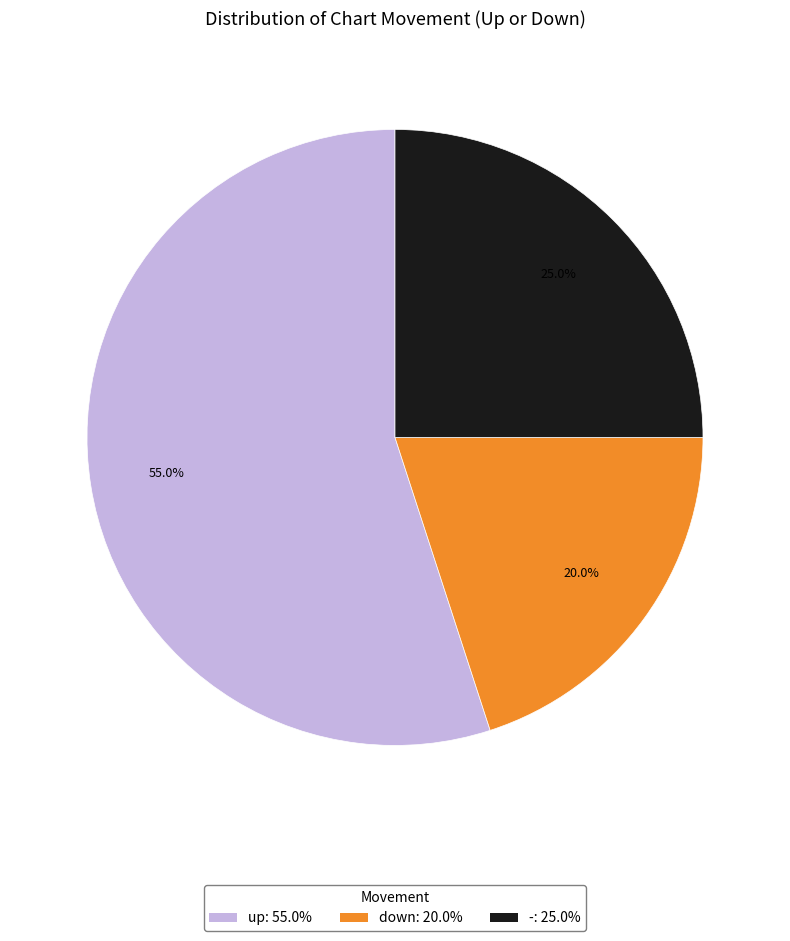

To the nearest percent, what is the combined percentage of - and up?

80%